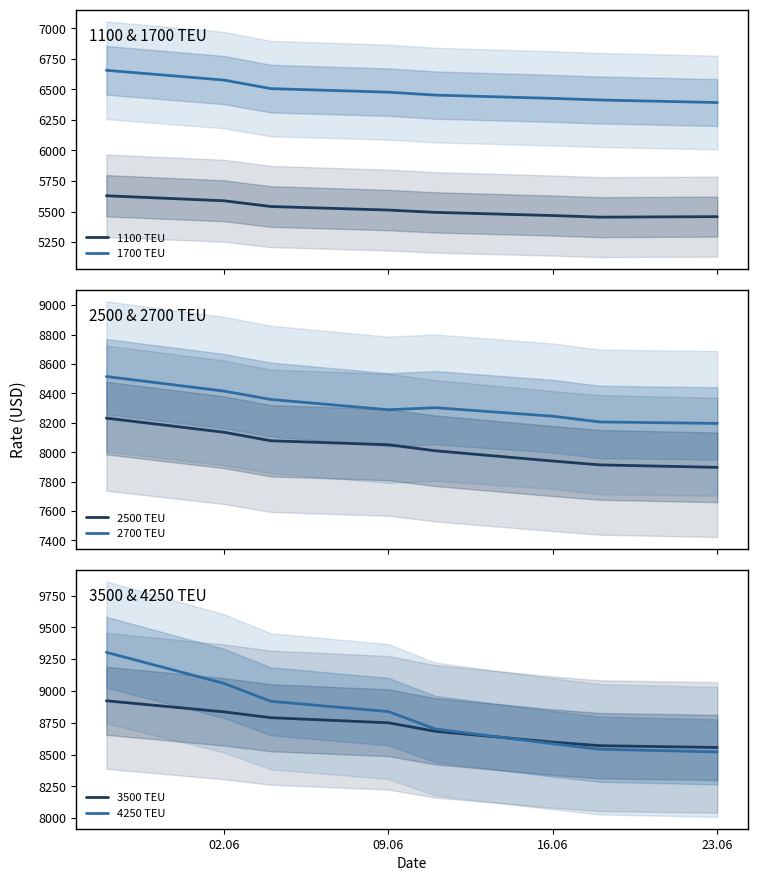

What is the highest value of the 2500 TEU series?

8232